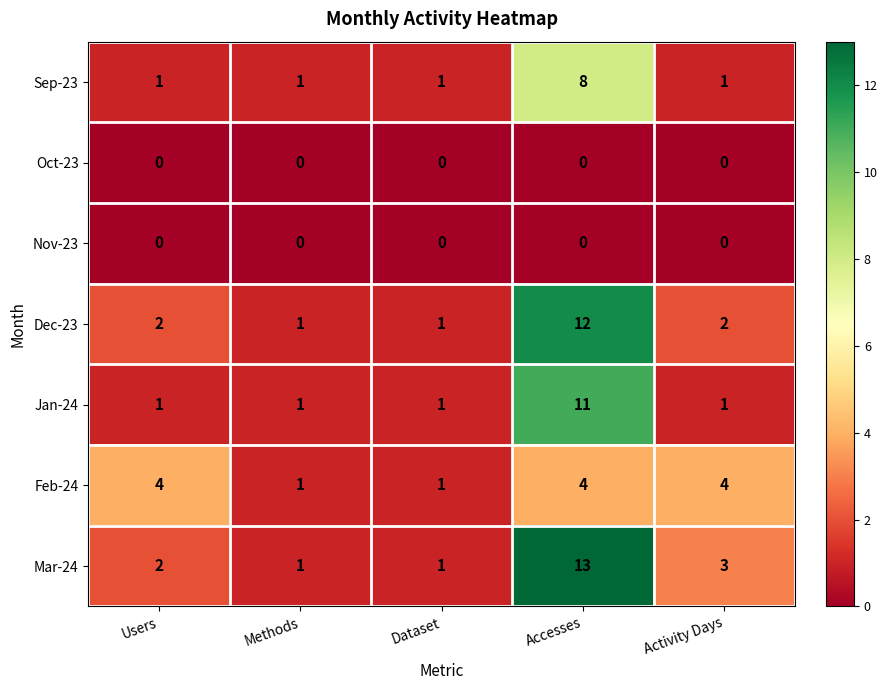

What is the average value of the Mar-24 series?

4